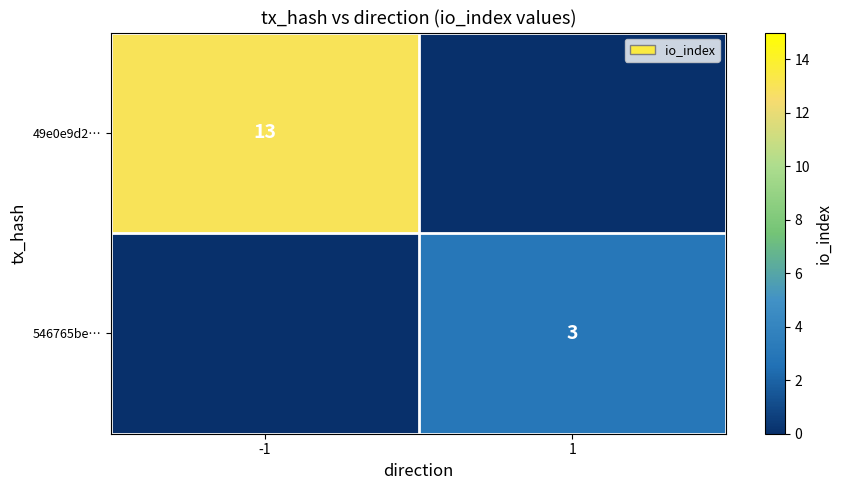

True or false: 546765be… has a value of 5 at 1.

False